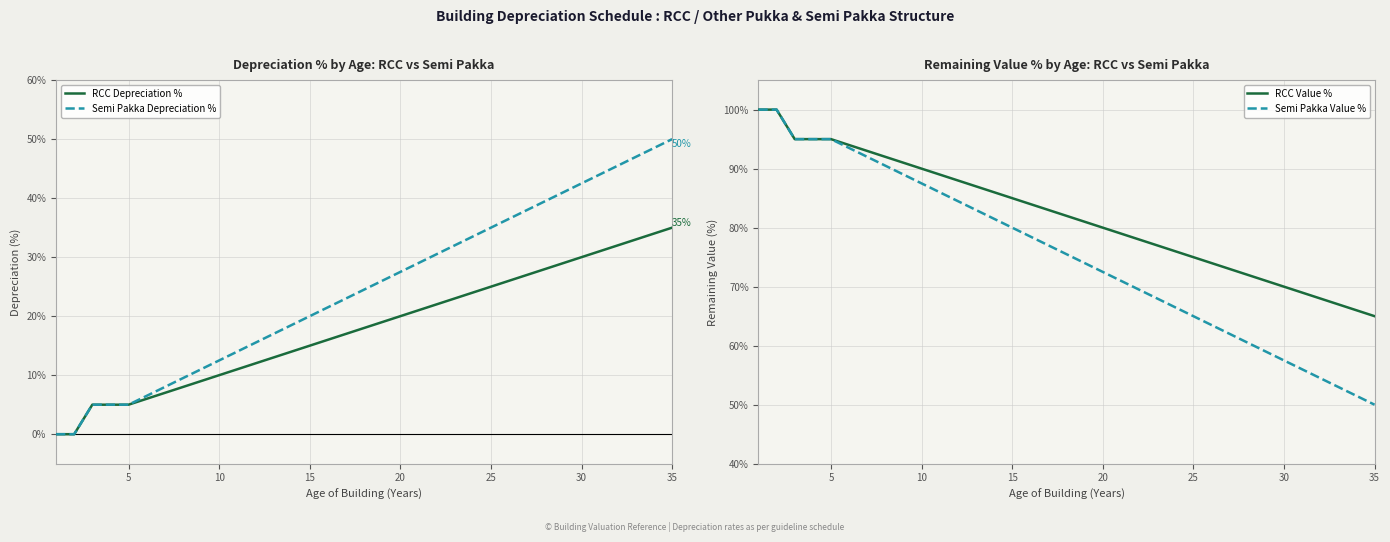

Rank the series by their maximum value, from lowest to highest.

RCC Depreciation %, Semi Pakka Depreciation %, RCC Value %, Semi Pakka Value %